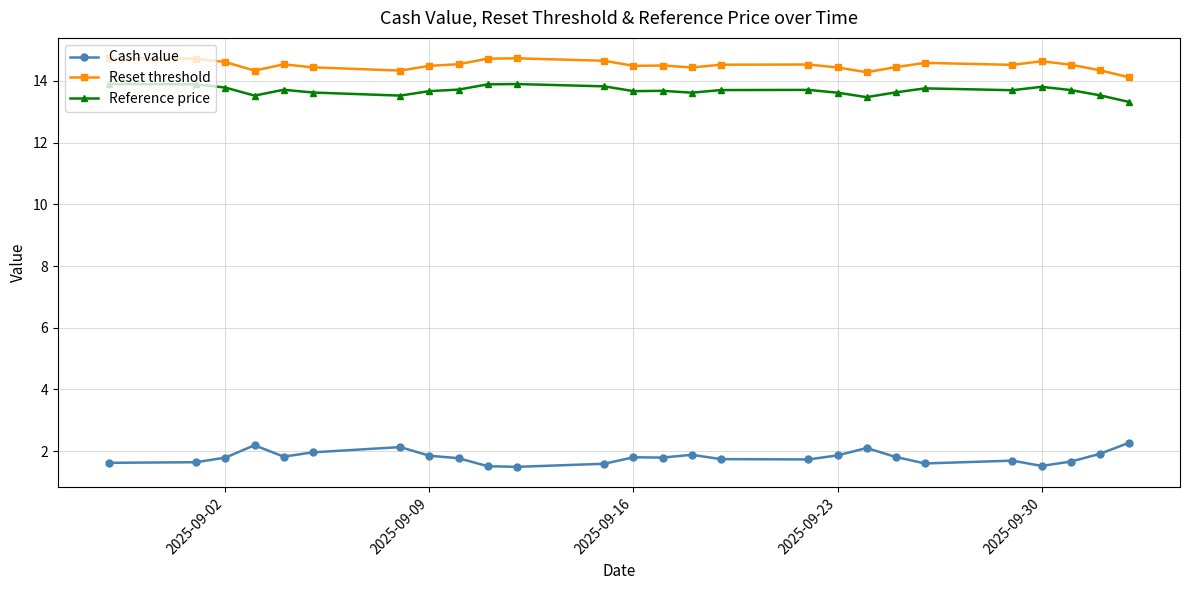

List the series in order of their peak value, highest first.

Reset threshold, Reference price, Cash value